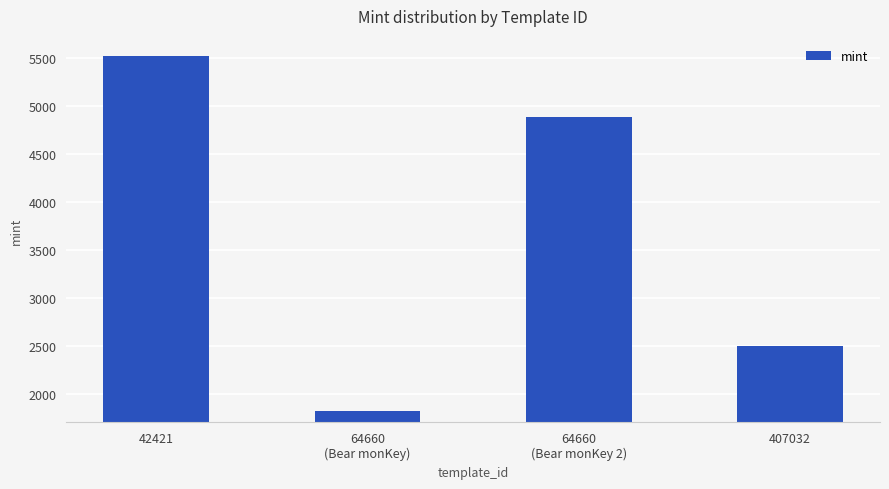

What is the sum of the values at 64660
(Bear monKey) and 407032?

4322